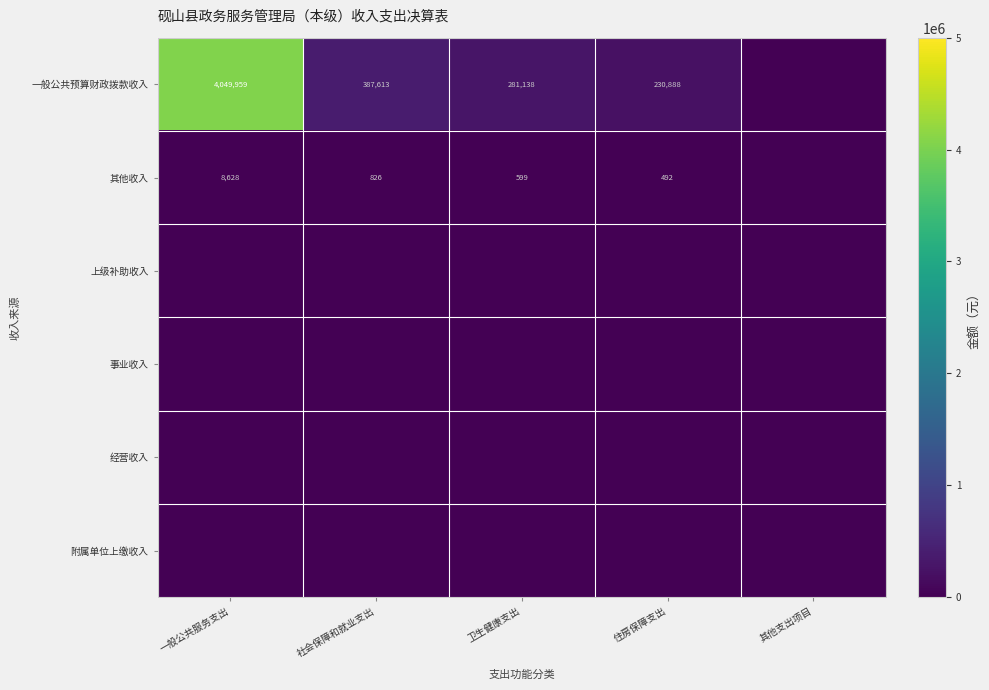

The value of 其他收入 at 卫生健康支出 is 821. True or false?

False